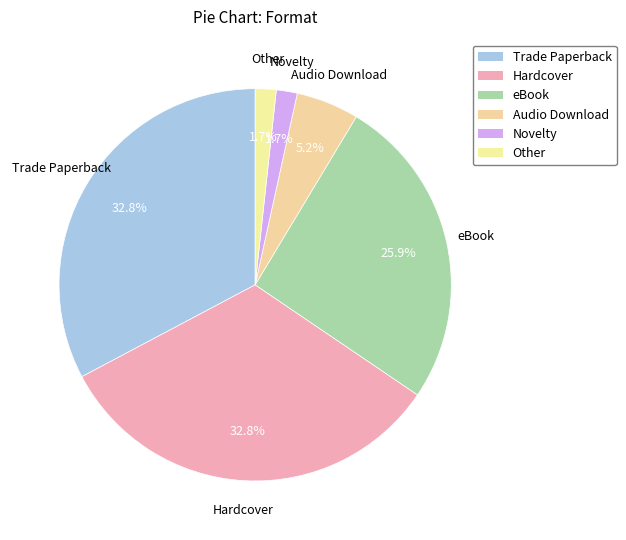

Count the number of slices in the pie.

6